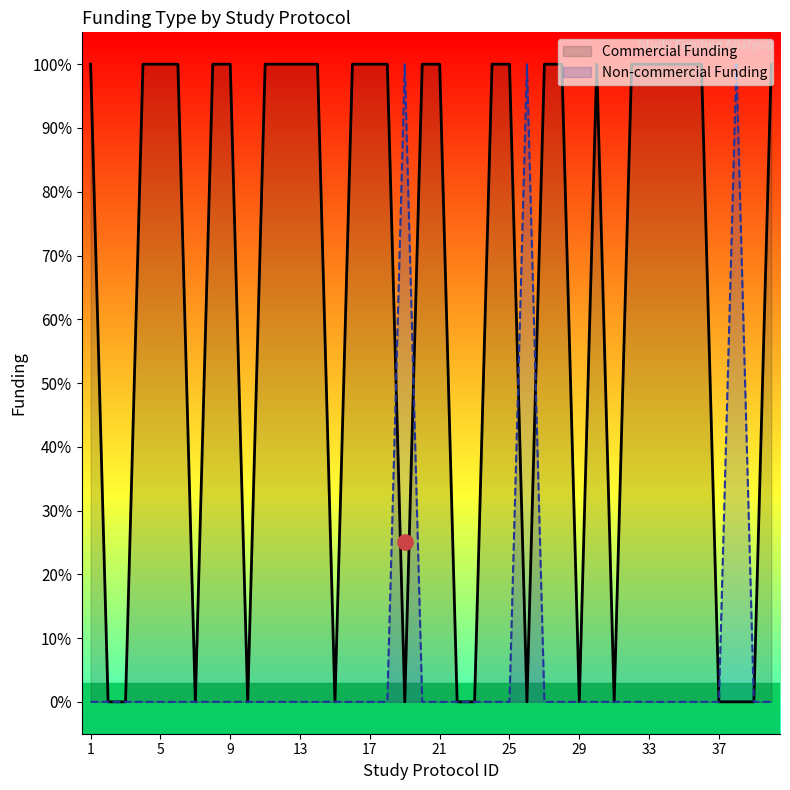

True or false: Non-commercial Funding and Commercial Funding intersect in this chart.

True